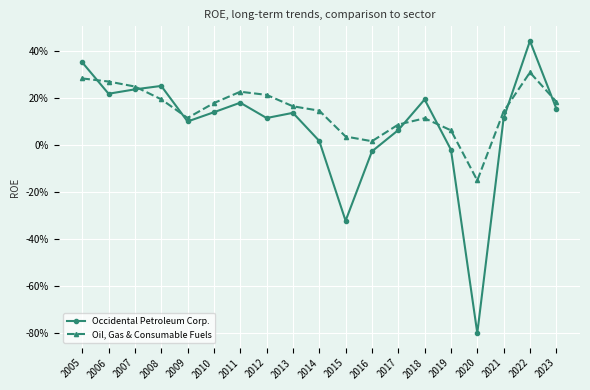

What is the value of the Occidental Petroleum Corp. point at the 16th from the left?

-0.8